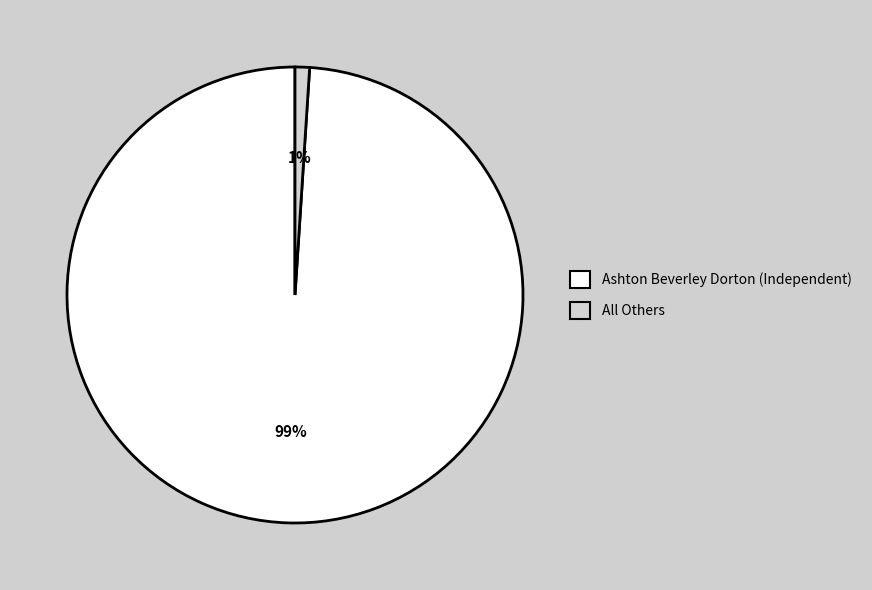

Between Ashton Beverley Dorton (Independent) and All Others, which is larger?

Ashton Beverley Dorton (Independent)